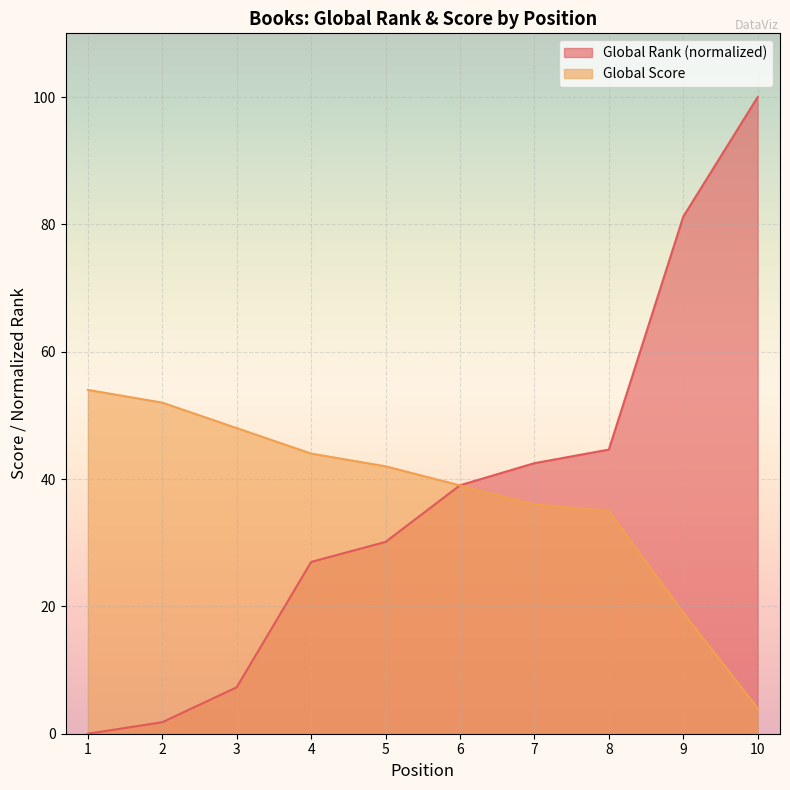

How many lines are shown in the chart?

2